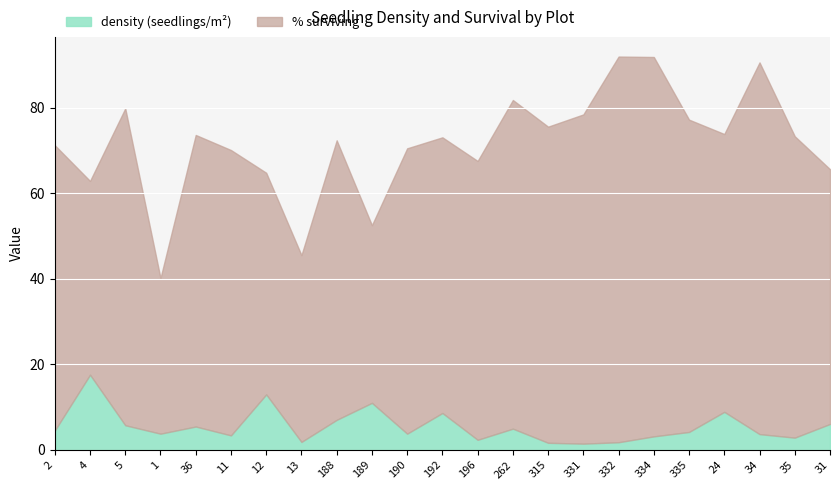

What is the average value of the density (seedlings/m²) series?

5.5